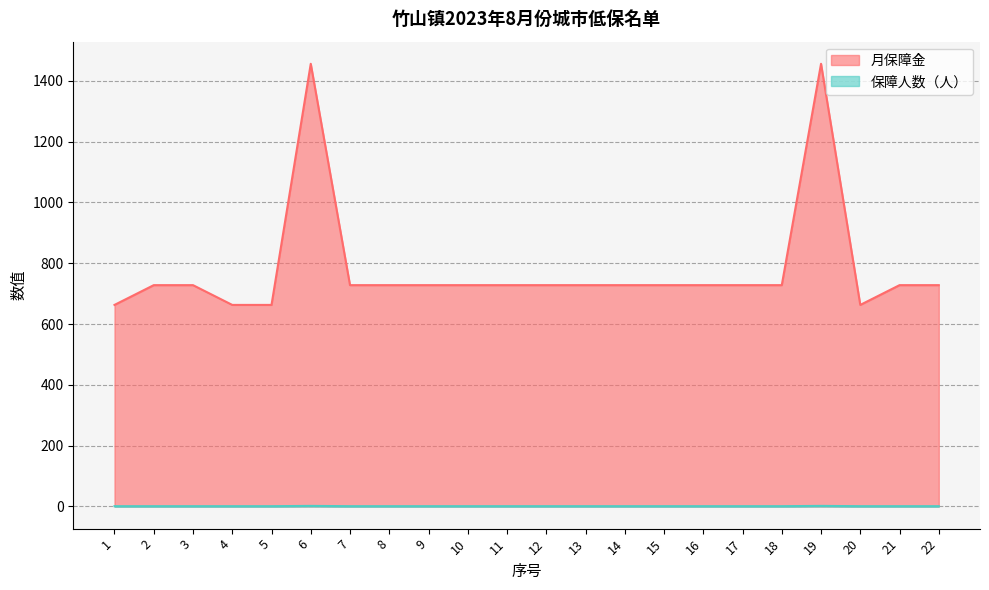

Which series changed the most between 2 and 3?

月保障金